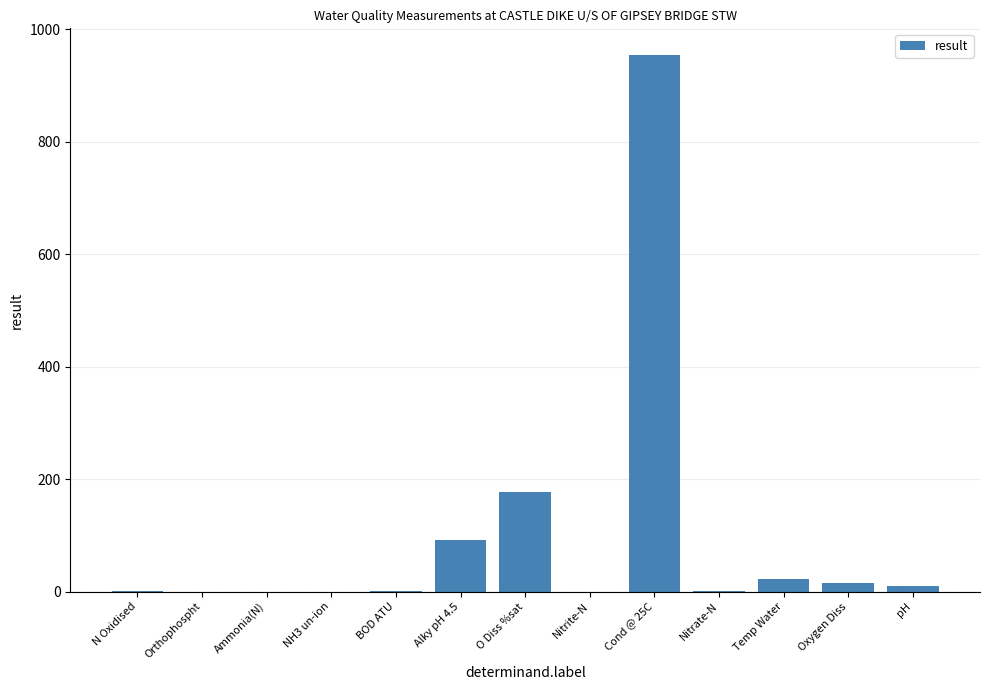

What is the sum of all values?

1272.8